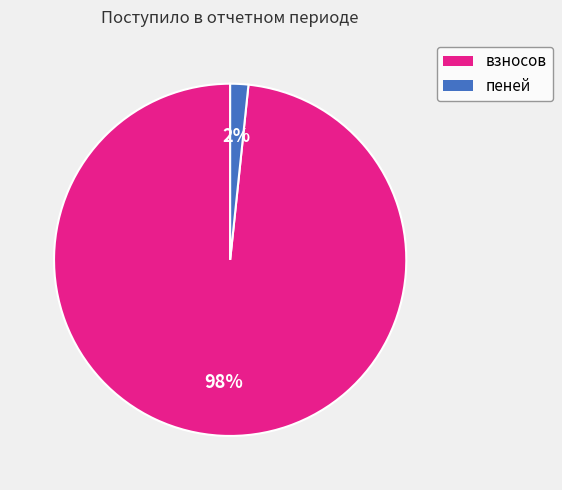

Is there any slice that represents more than half of the pie?

Yes